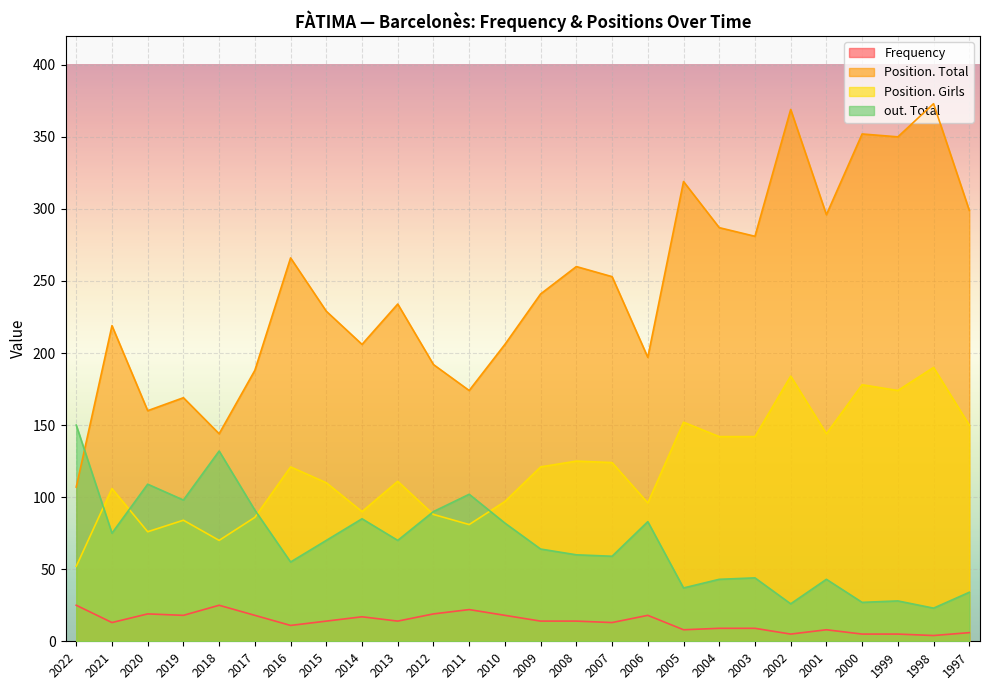

Reading left to right, extract all data points from this chart.

Frequency: 25	13	19	18	25	18	11	14	17	14	19	22	18	14	14	13	18	8	9	9	5	8	5	5	4	6
Position. Total: 107	219	160	169	144	188	266	229	206	234	192	174	206	241	260	253	197	319	287	281	369	296	352	350	373	299
Position. Girls: 52	106	76	84	70	86	121	110	90	111	88	81	97	121	125	124	96	152	142	142	184	144	178	174	190	150
out. Total: 150	75	109	98	132	91	55	70	85	70	90	102	82	64	60	59	83	37	43	44	26	43	27	28	23	34